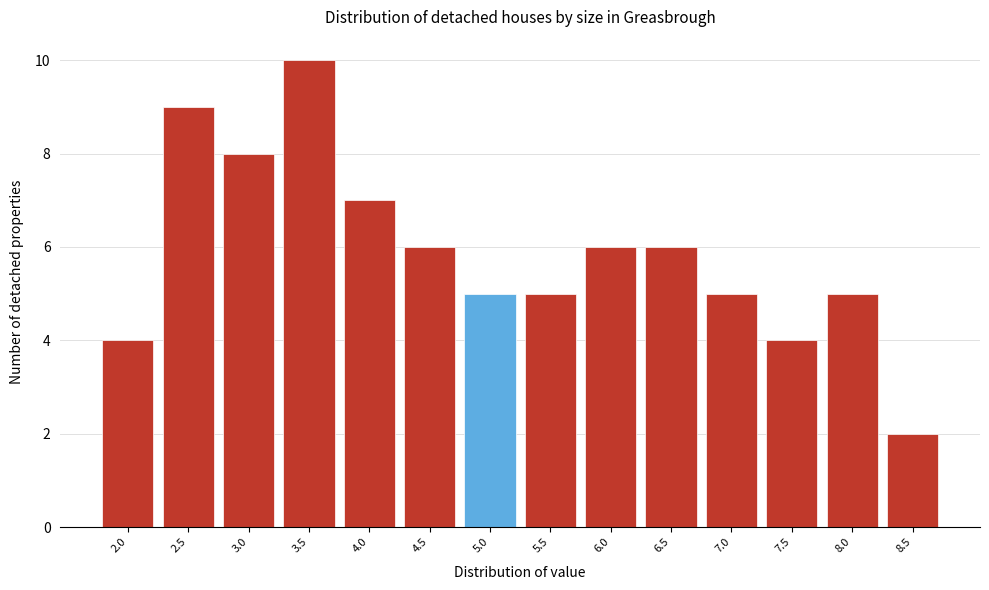

Reading left to right, list all the values displayed in this chart.

4	9	8	10	7	6	5	5	6	6	5	4	5	2